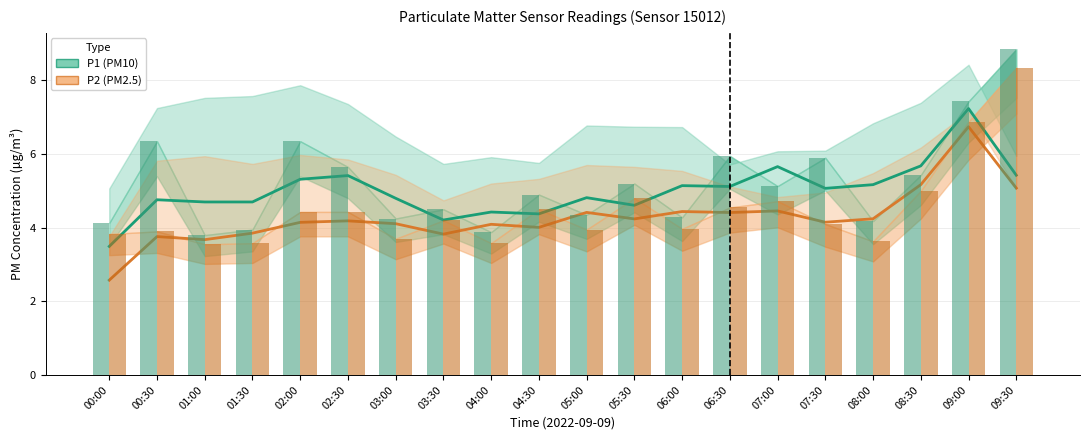

Rank the series by their maximum value, from lowest to highest.

P2, P1